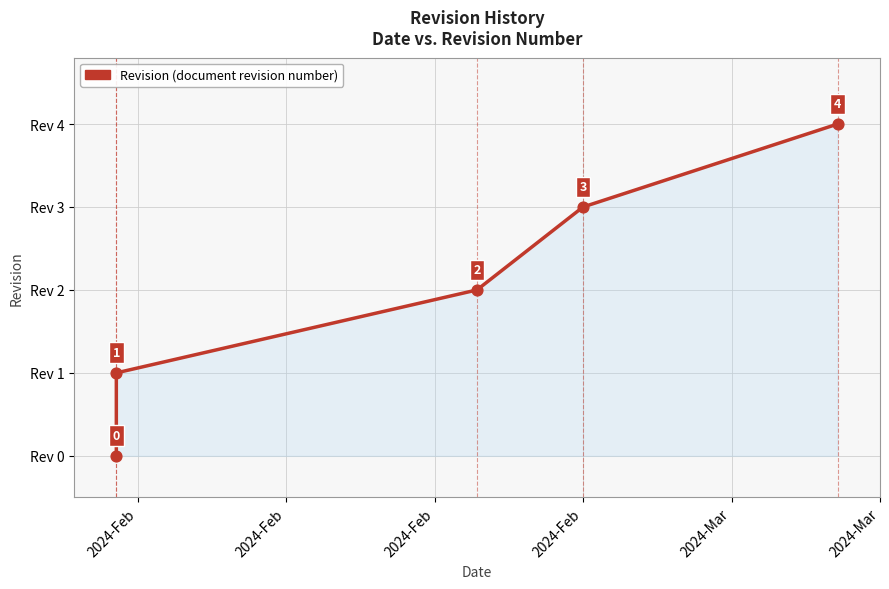

What is the ratio of the value at 2024-Mar to the value at 2024-Feb?

1.3